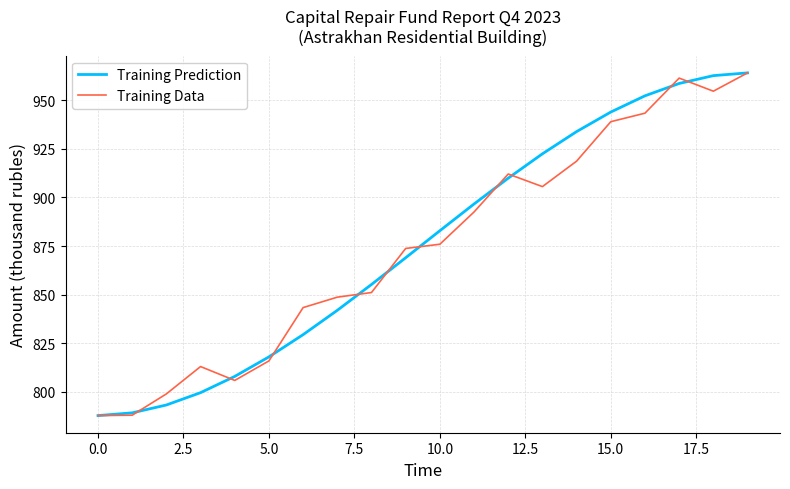

What is the greatest value displayed?

964.1